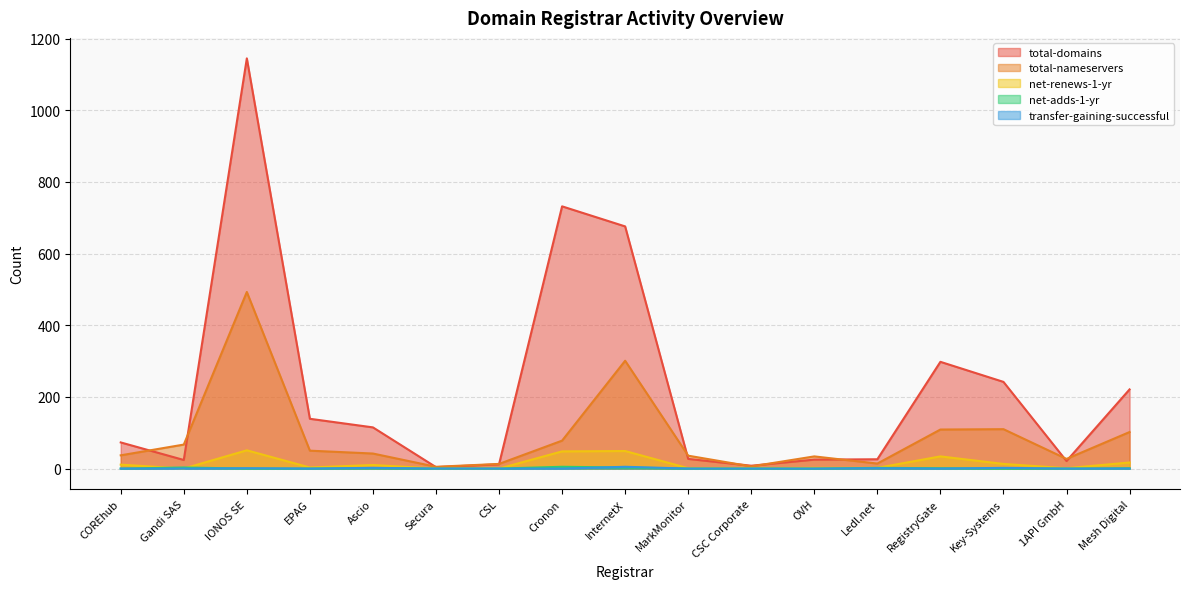

What is the difference between the second highest and second lowest values in the net-adds-1-yr series?

3